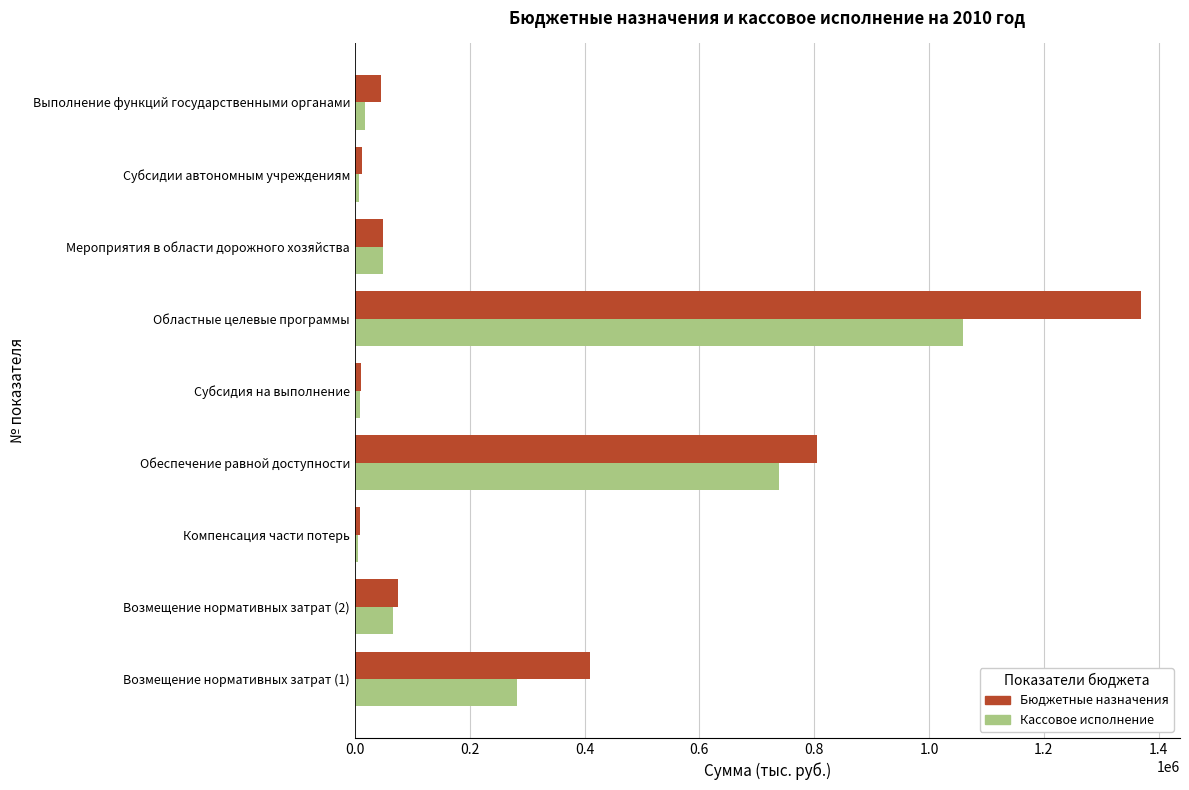

List the series in order of their peak value, lowest first.

Кассовое исполнение, Бюджетные назначения